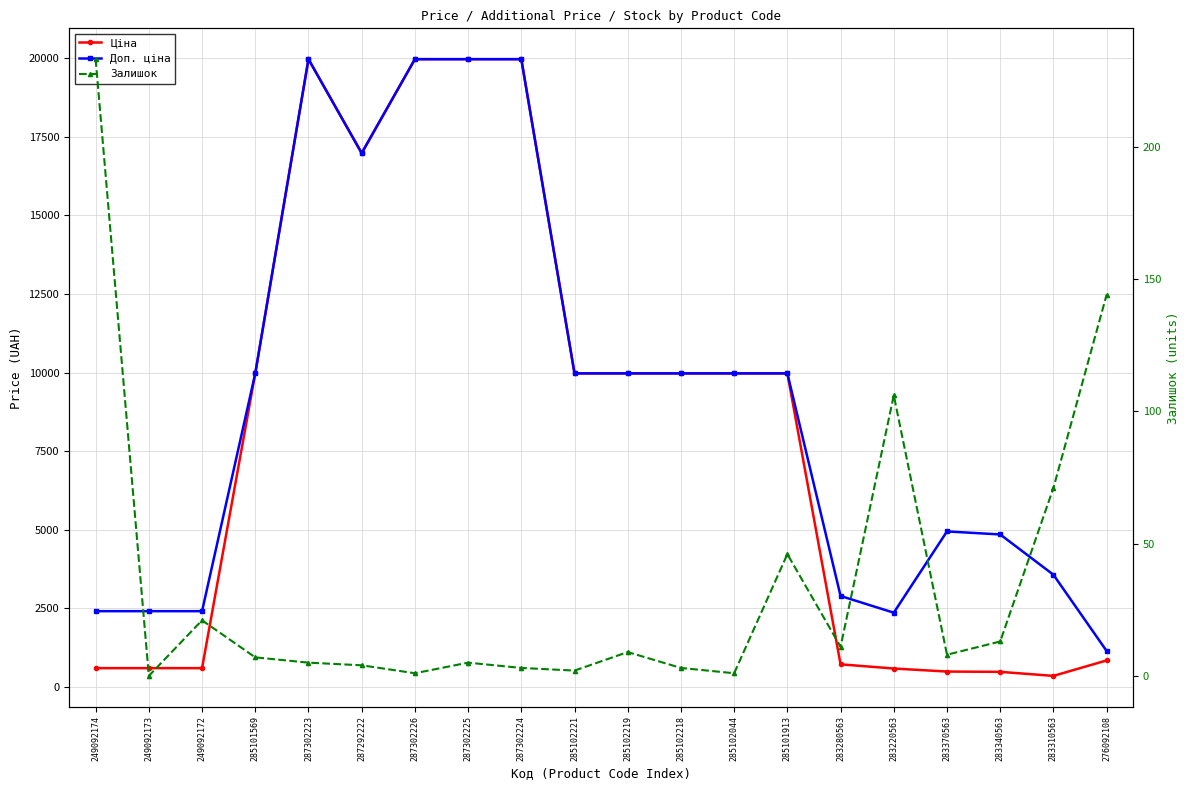

What is the label of the 13th point from the right?

287302225